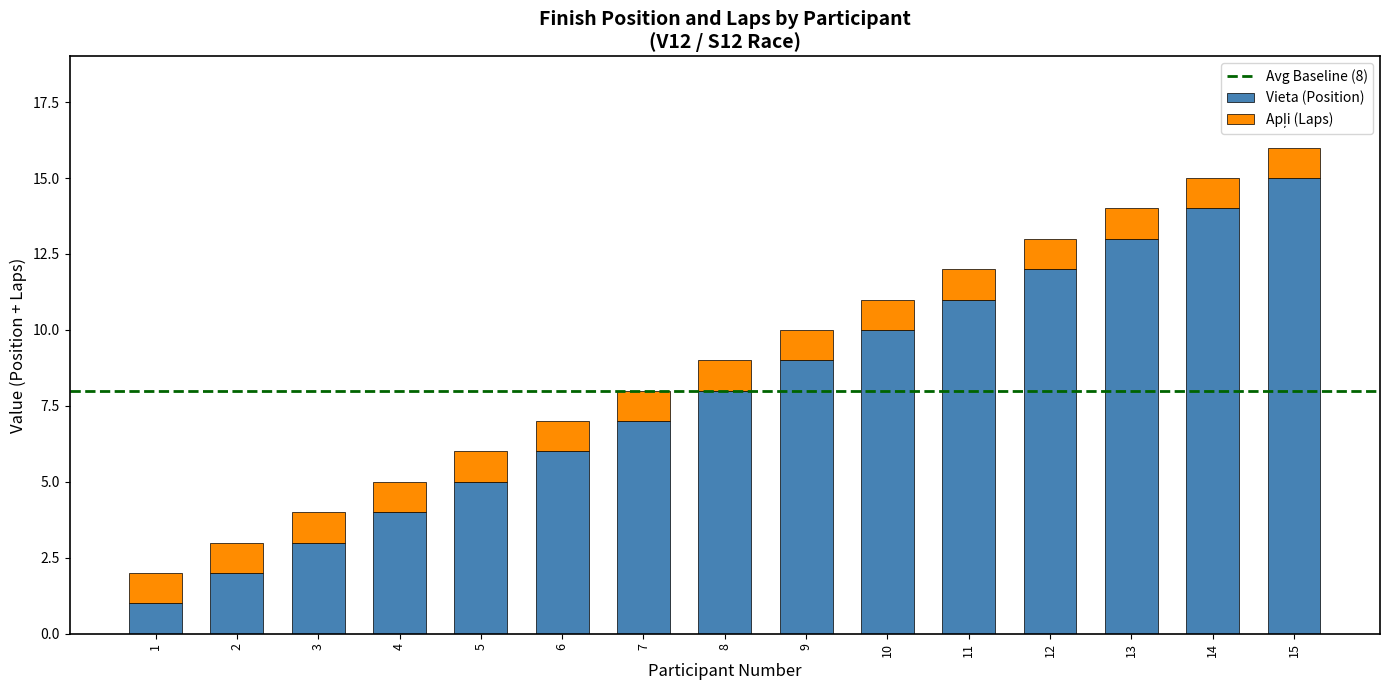

The value of Vieta (Position) at 14 is 7. True or false?

False